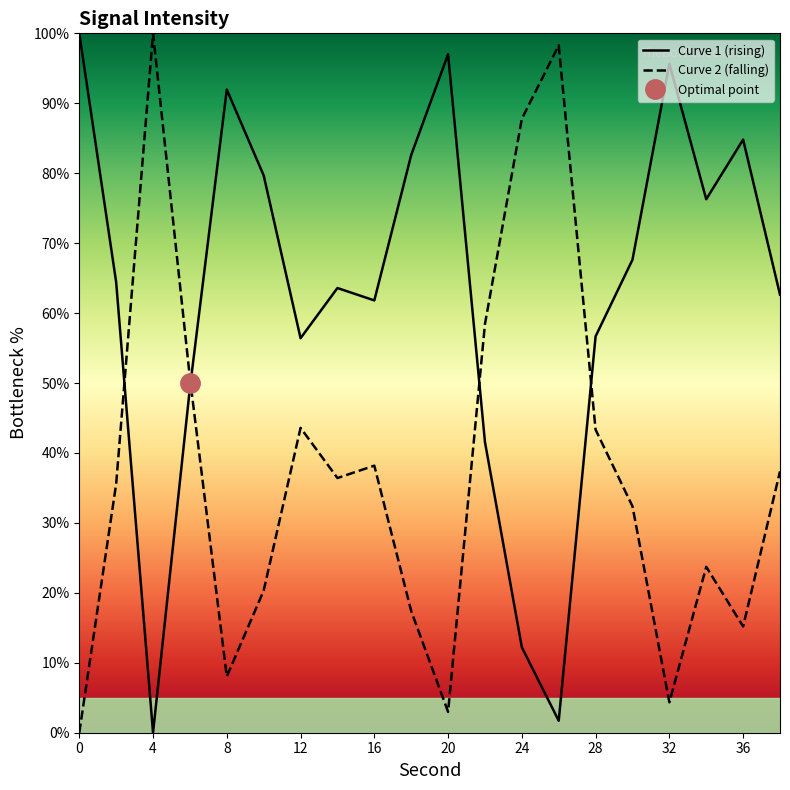

True or false: Curve 1 (rising) and Curve 2 (falling) cross at least once.

True